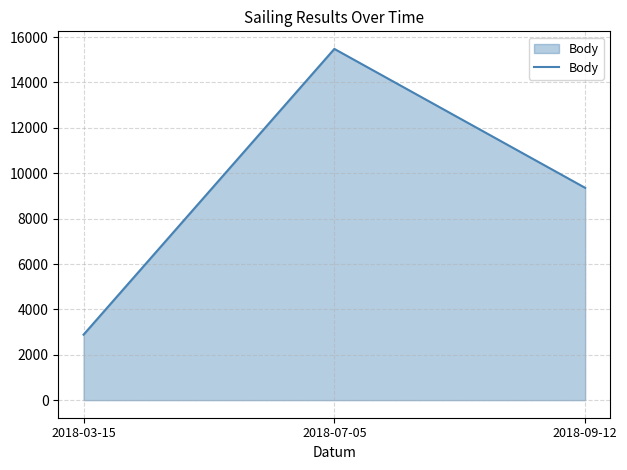

What position from the right is 2018-09-12?

1